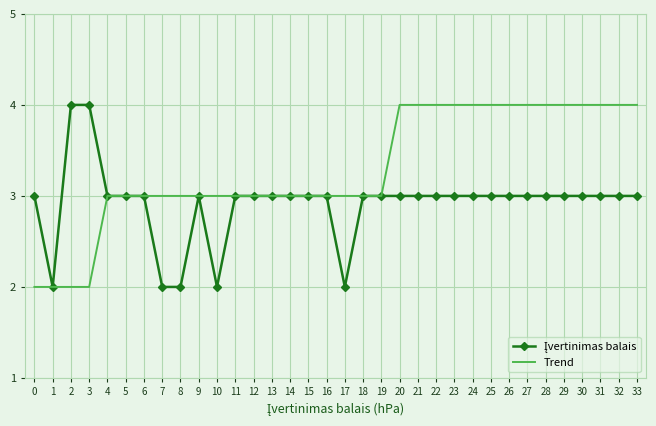

The Trend series shows 6 at 22. True or false?

False